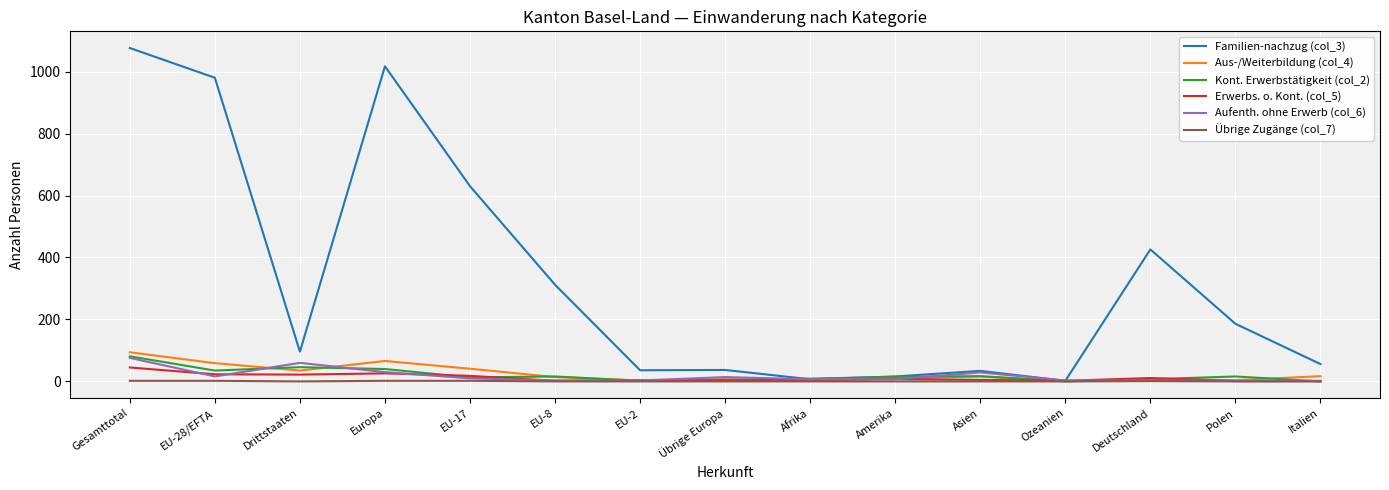

What are all the series names shown in the legend?

Familien-nachzug (col_3), Aus-/Weiterbildung (col_4), Kont. Erwerbstätigkeit (col_2), Erwerbs. o. Kont. (col_5), Aufenth. ohne Erwerb (col_6), Übrige Zugänge (col_7)